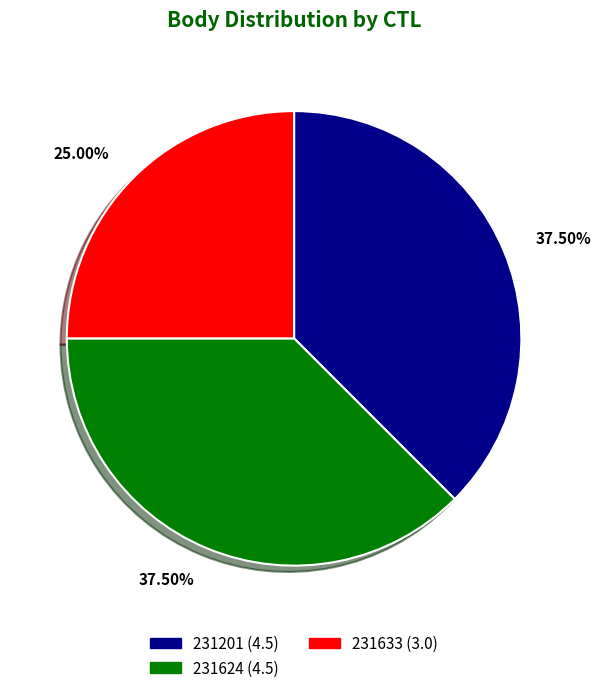

Between 231633 (3.0) and 231624 (4.5), which is larger?

231624 (4.5)